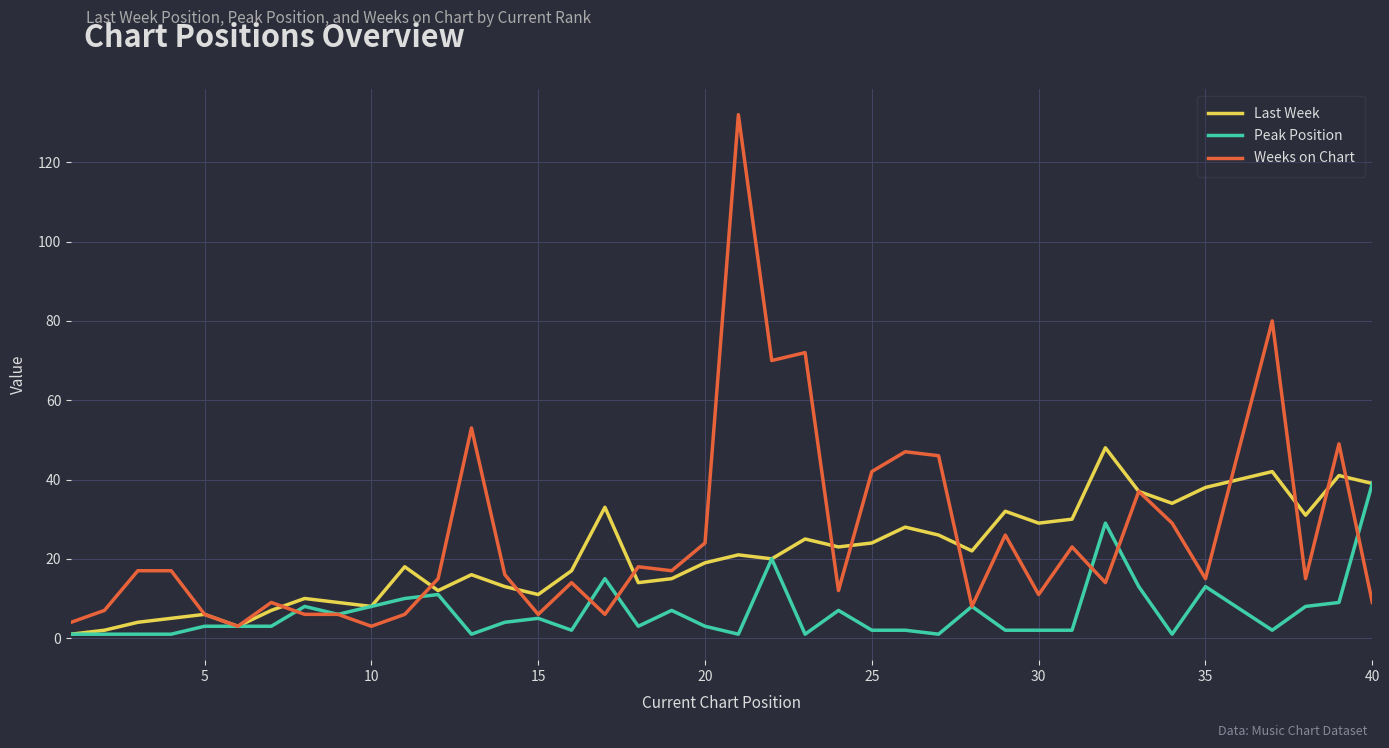

How many lines are shown in the chart?

3